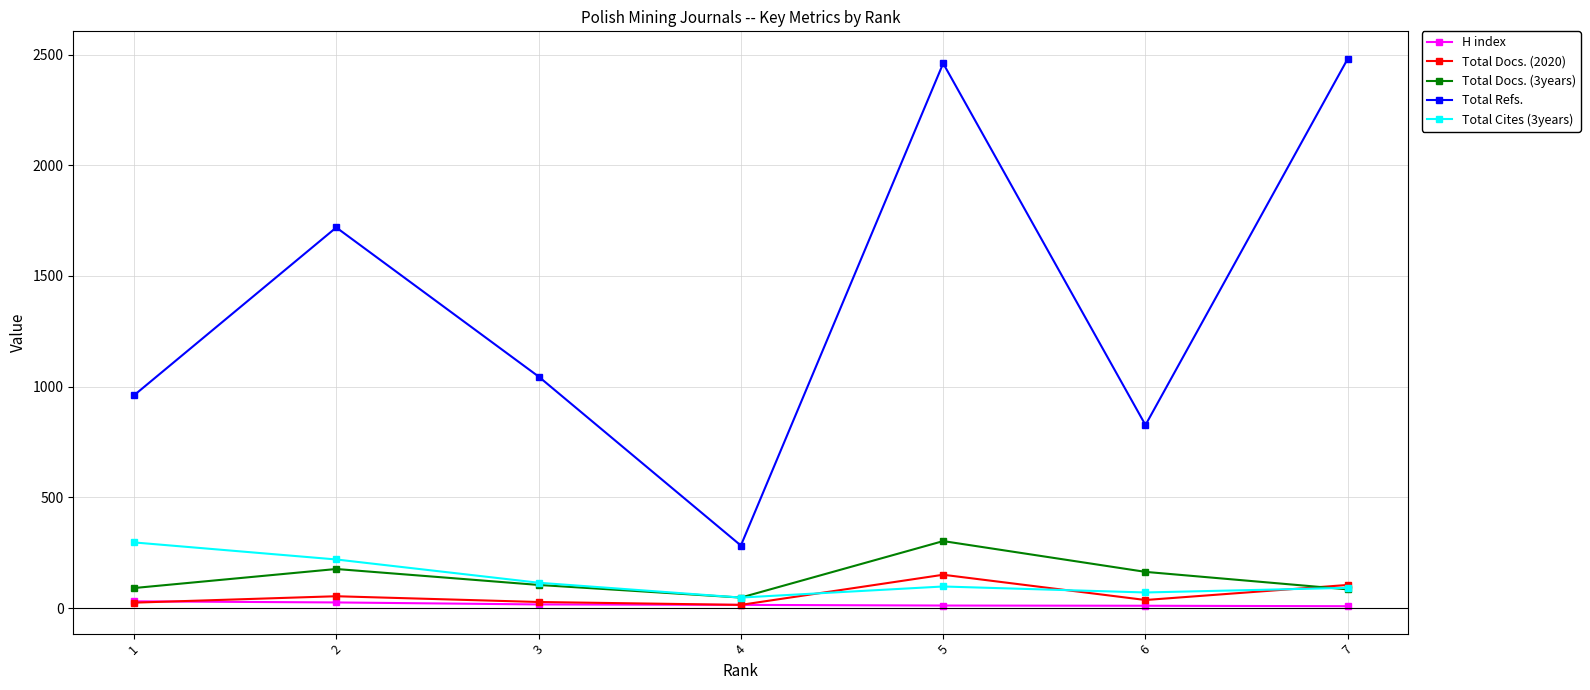

Which series changed the most between 6 and 7?

Total Refs.